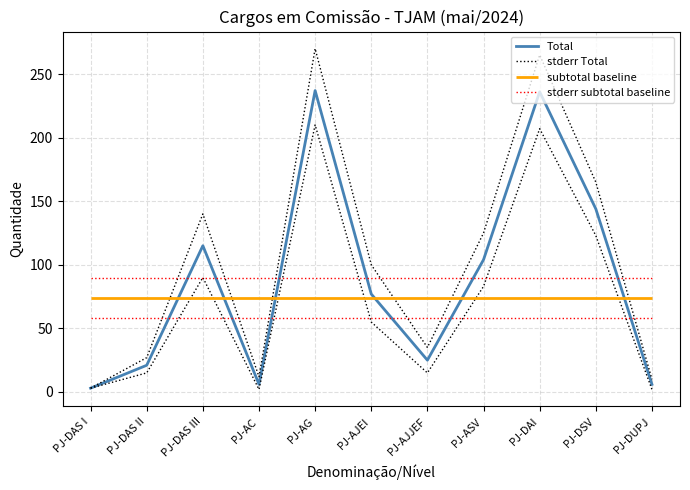

What is the average value of the Total series?

89